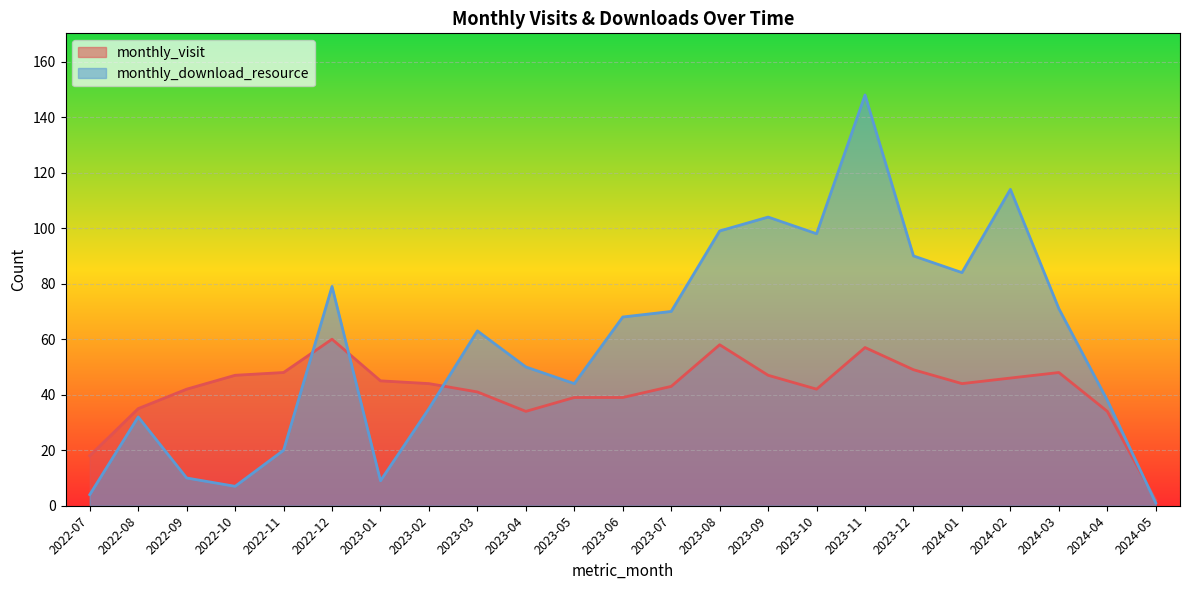

What is the difference between the second highest and second lowest values in the monthly_visit series?

40